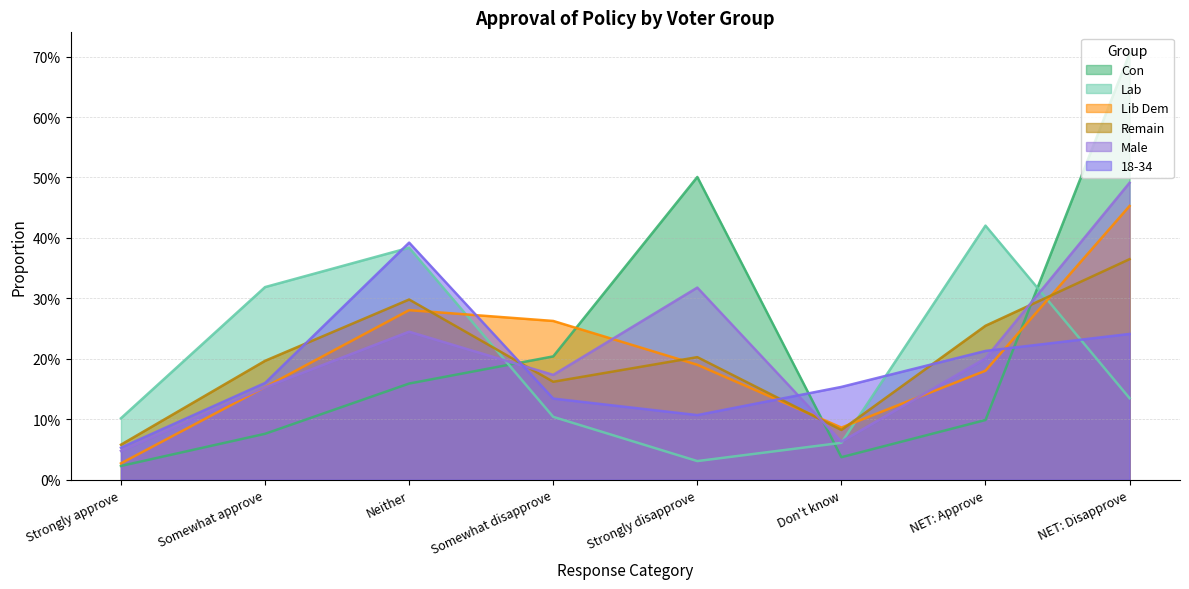

Does the chart display data point markers on the line(s)?

No